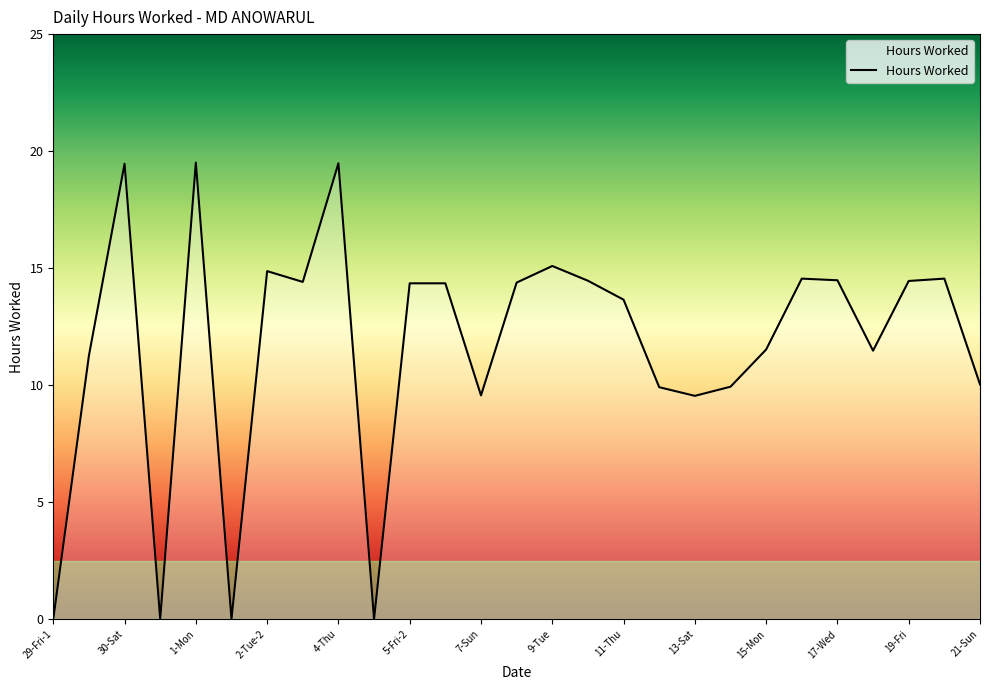

What is the difference between the maximum and minimum values?

19.5